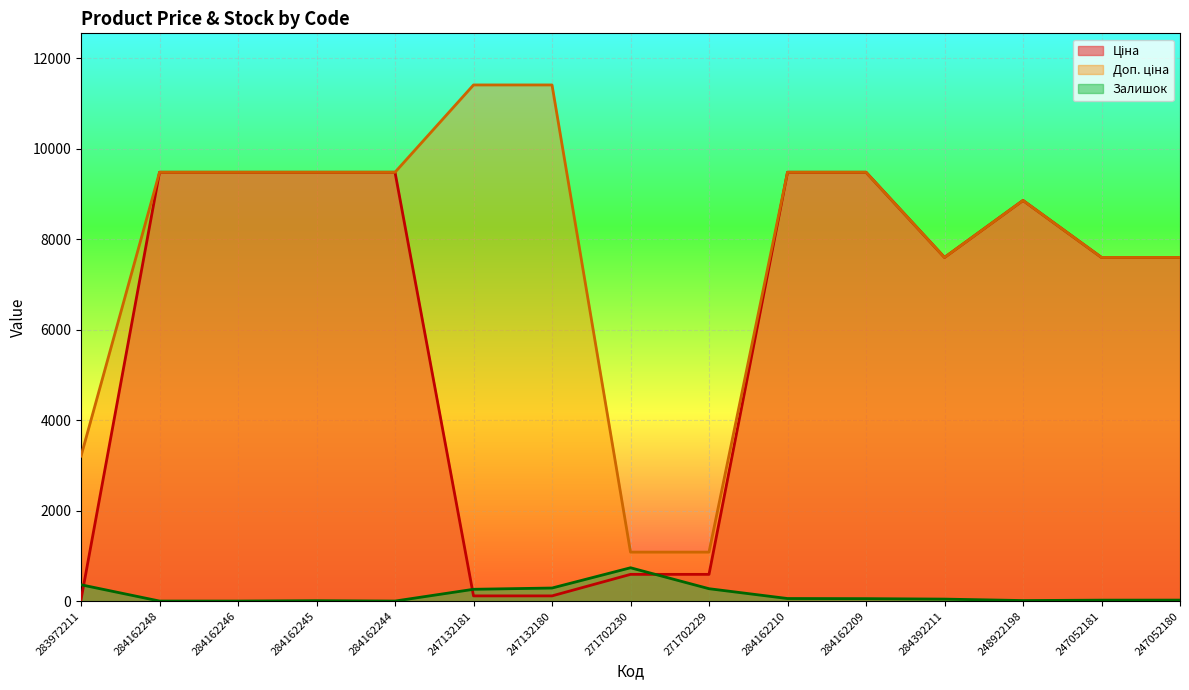

Reading left to right, list all the values displayed in this chart.

Ціна: 32.0	9480.1	9480.1	9480.1	9480.1	114.1	114.1	589.9	589.9	9480.1	9480.1	7596.5	8856.7	7596.5	7596.5
Доп. ціна: 3205.0	9480.1	9480.1	9480.1	9480.1	11410.0	11410.0	1081.7	1081.7	9480.1	9480.1	7596.5	8856.7	7596.5	7596.5
Залишок: 360.0	0.0	0.0	8.0	0.0	260.0	288.0	736.0	273.0	56.0	53.0	43.0	11.0	20.0	21.0